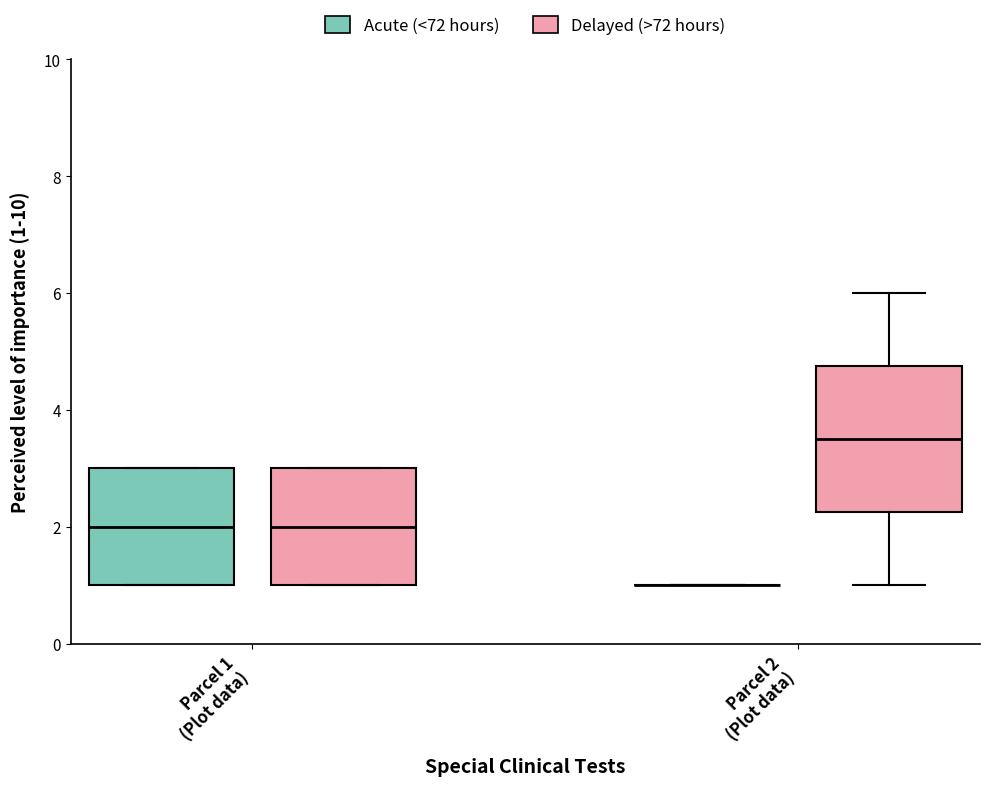

Reading left to right, read every box against the y-axis: the position of its median line, the range the box covers, and the ends of its whiskers. The values are not printed on the chart, so give them approximately, as read against the axis.

Parcel 1 (Plot data) (Acute (<72 hours)): median 2.0, box 1.0 to 3.0, whiskers 1.0 to 3.0
Parcel 1 (Plot data) (Delayed (>72 hours)): median 2.0, box 1.0 to 3.0, whiskers 1.0 to 3.0
Parcel 2 (Plot data) (Acute (<72 hours)): box collapsed to a line at 1.0, whiskers 1.0 to 1.0
Parcel 2 (Plot data) (Delayed (>72 hours)): median 3.6, box 2.2 to 4.8, whiskers 1.0 to 6.0